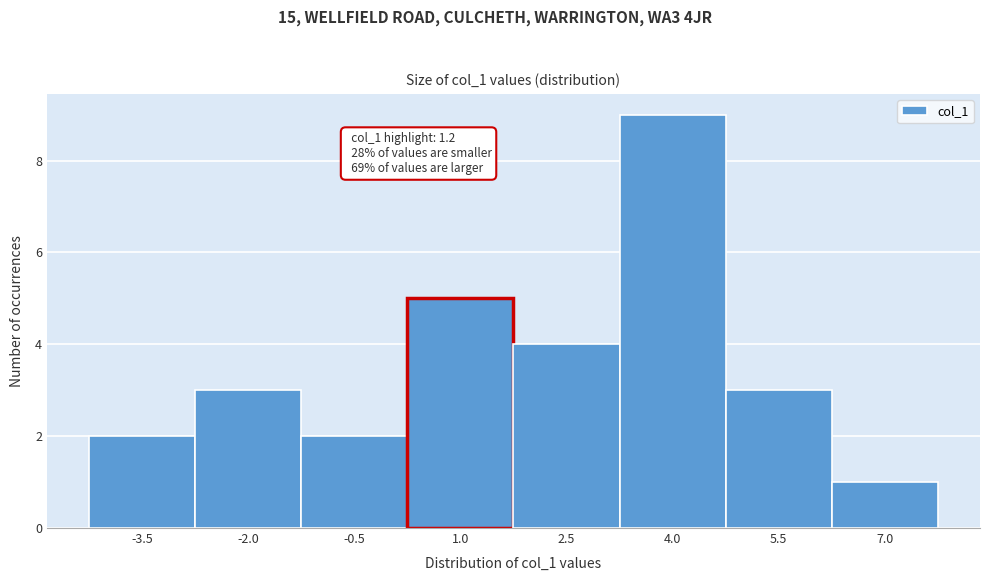

Reading left to right, extract all data points from this chart.

2	3	2	5	4	9	3	1